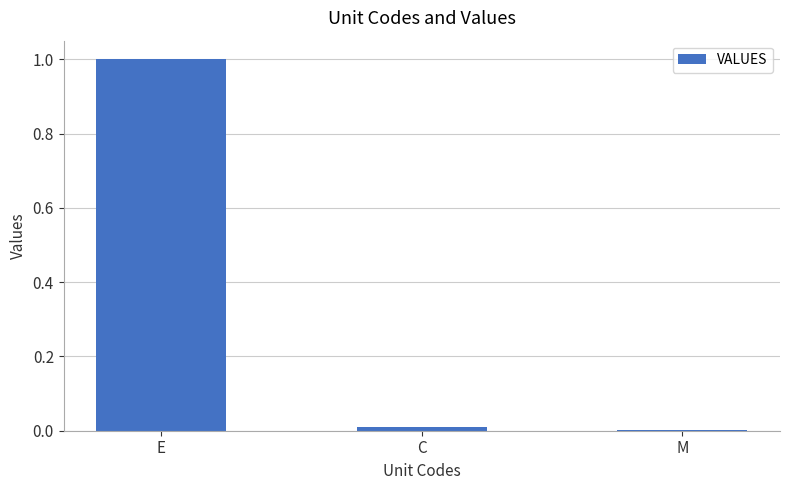

Are the bars horizontal?

No